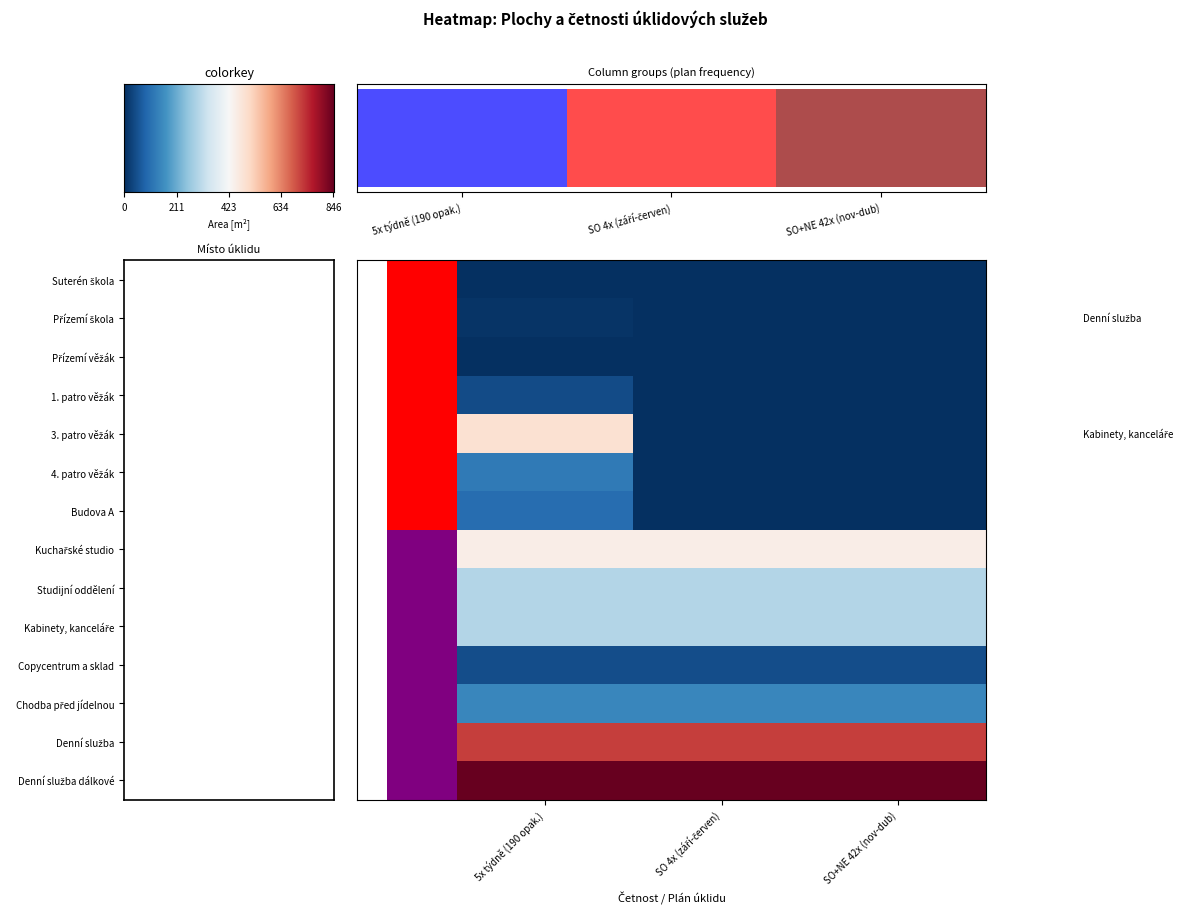

What is the greatest value displayed?

845.6